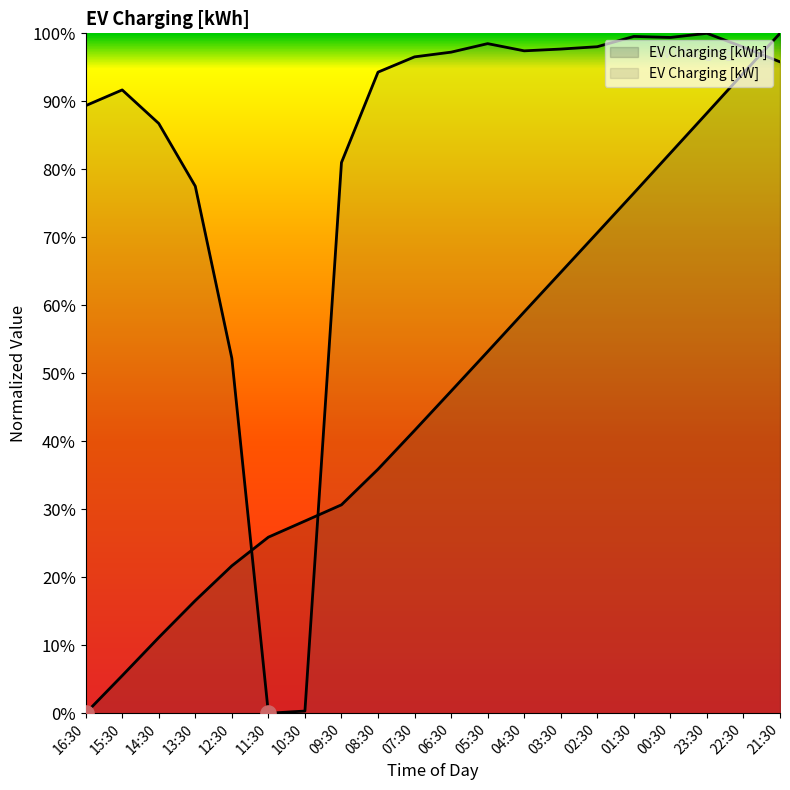

Which series has the largest total across all categories?

EV Charging [kW]